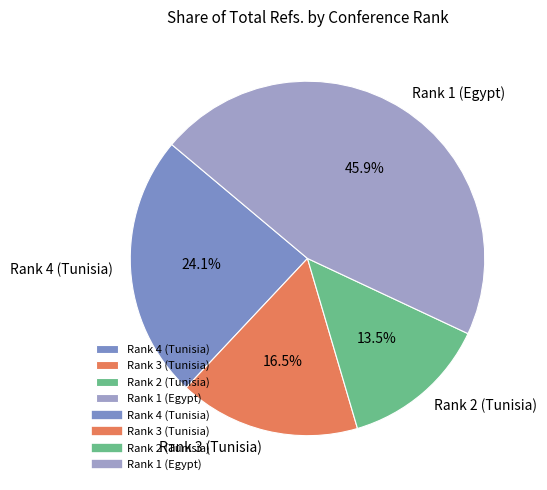

Is the sum of Rank 3 (Tunisia) and Rank 4 (Tunisia) greater than half?

No